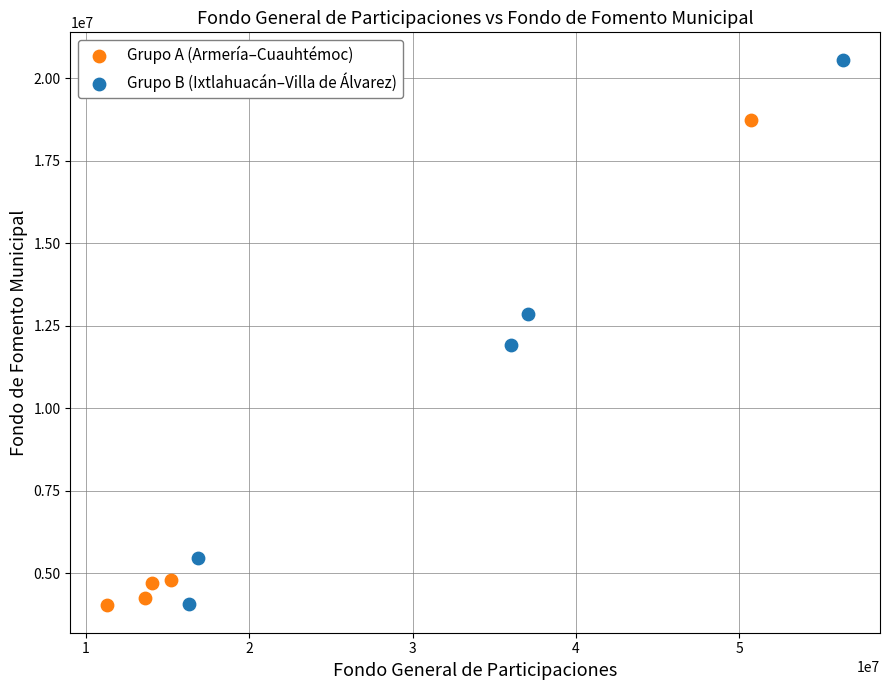

Which series reaches the maximum Y coordinate?

Grupo B (Ixtlahuacán–Villa de Álvarez)